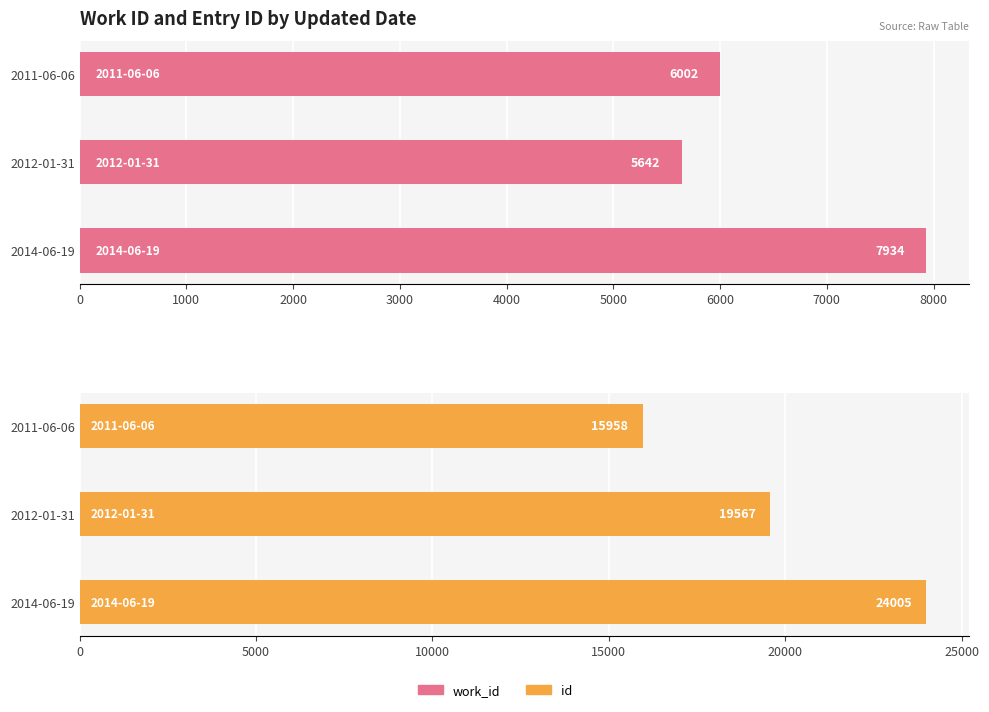

Count the work_id values in the range 5642 to 7934.

3